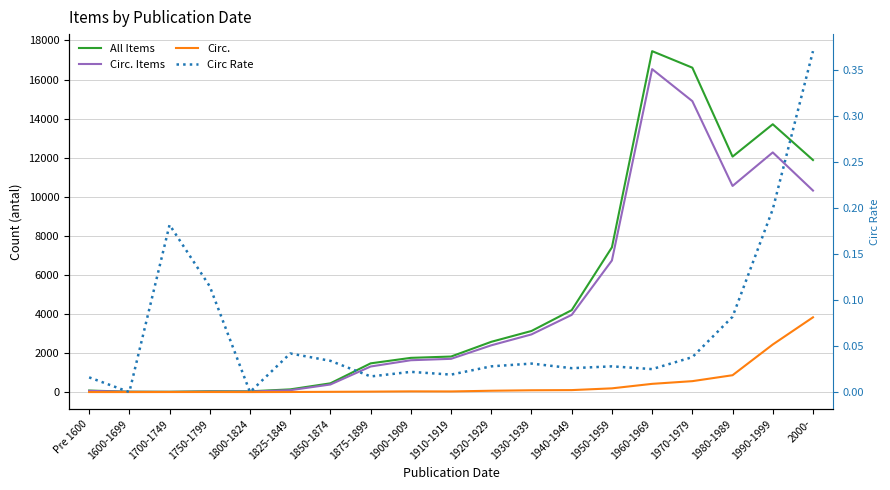

The Circ. Items series shows 11.0 at 1700-1749. True or false?

True